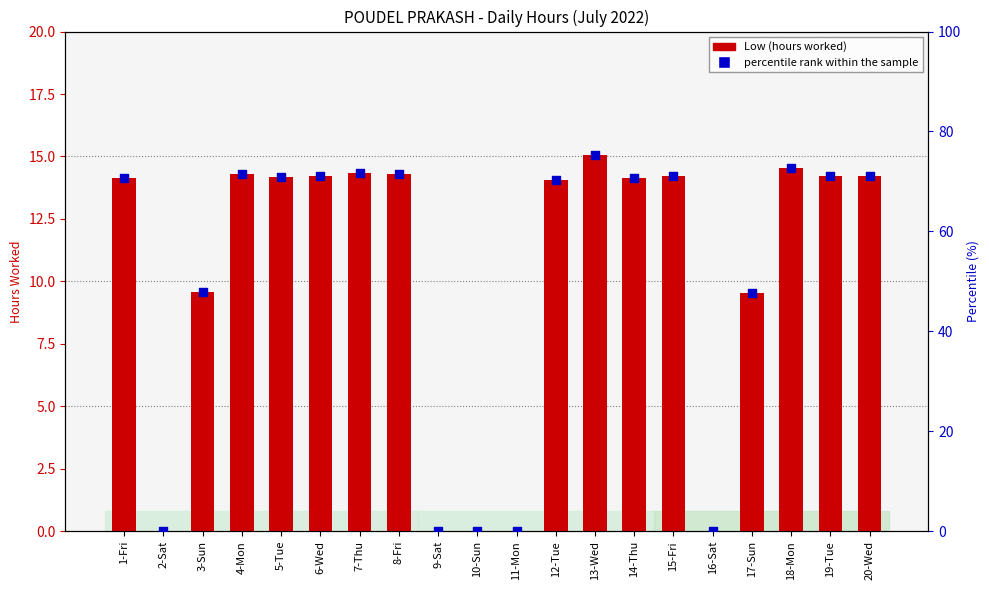

Which series has the largest total across all categories?

percentile rank within the sample